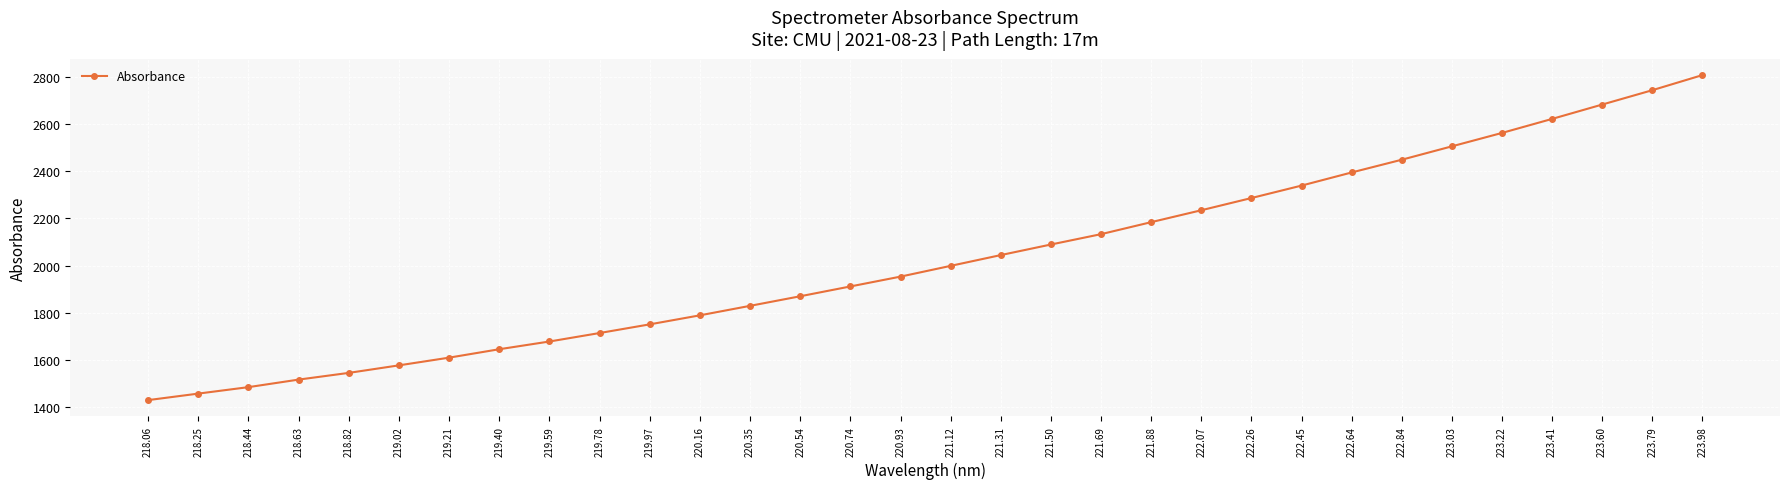

What is the difference between the second highest and minimum values?

1316.0